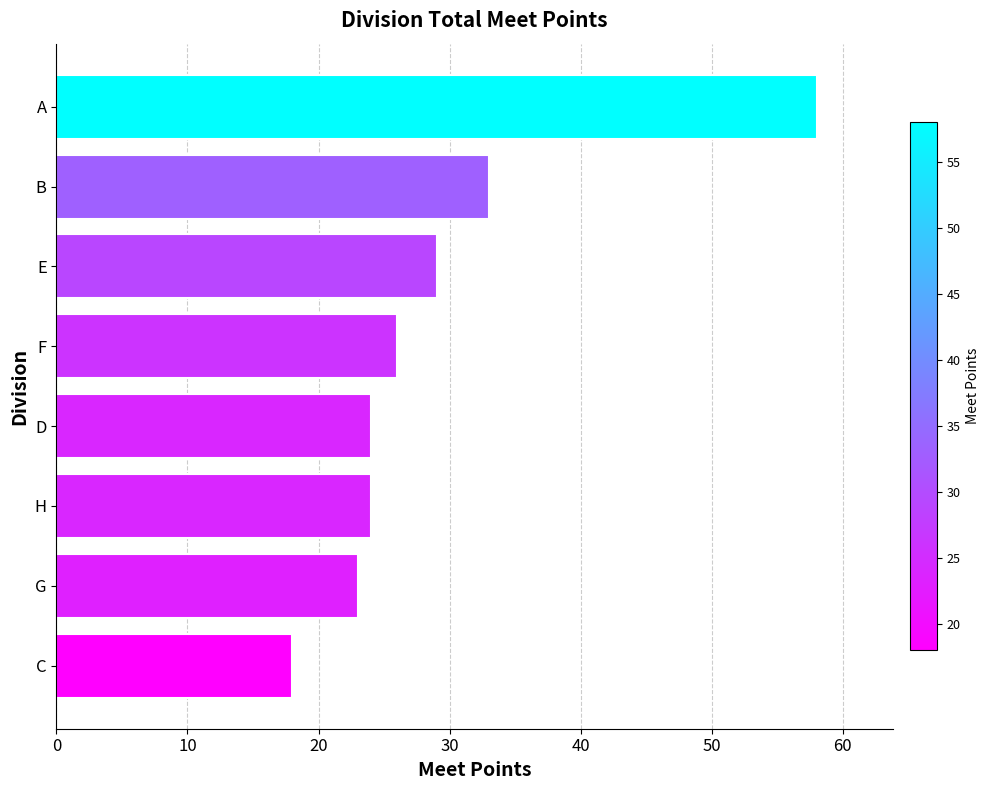

Between D and E, which is larger?

E